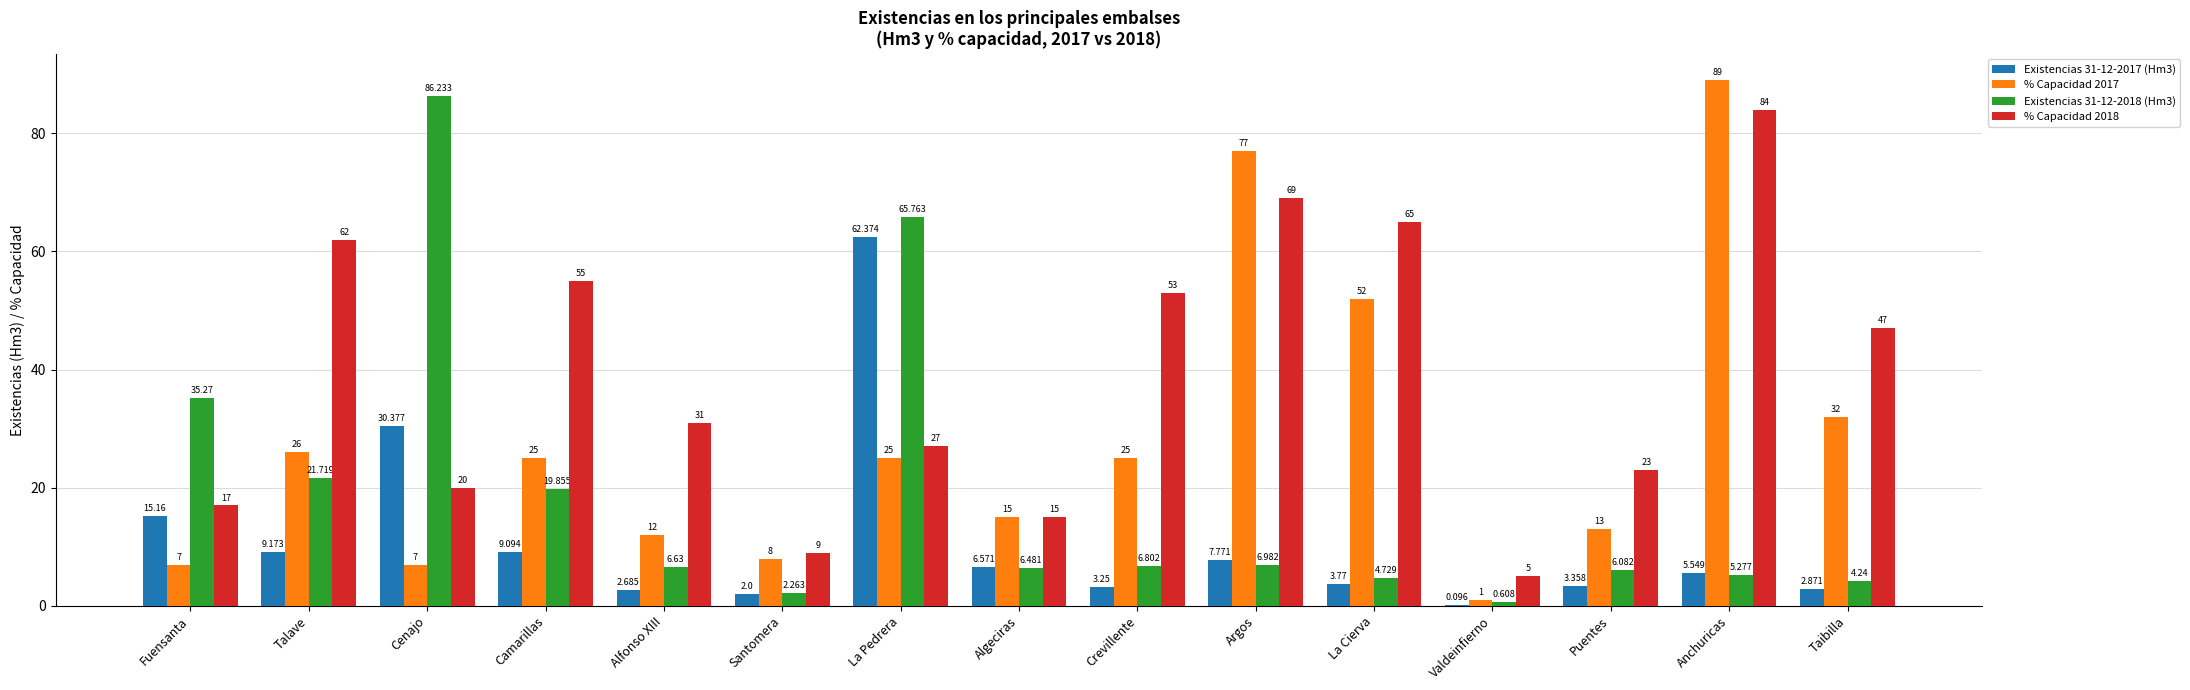

What is the difference between the Existencias 31-12-2018 (Hm3) values at Fuensanta and Cenajo?

51.0